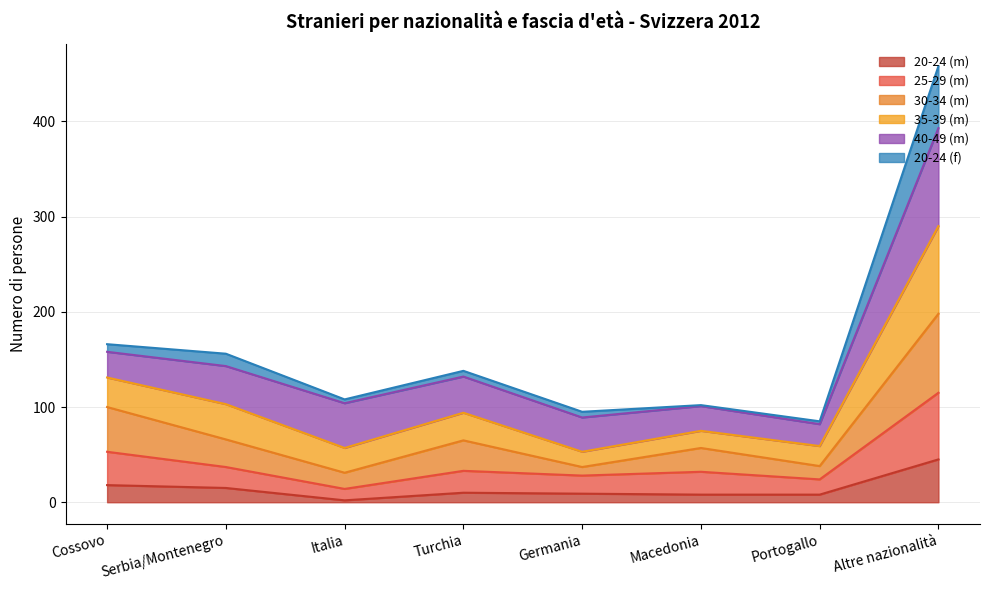

Which category has the highest value in the 20-24 (m) series?

Altre nazionalità